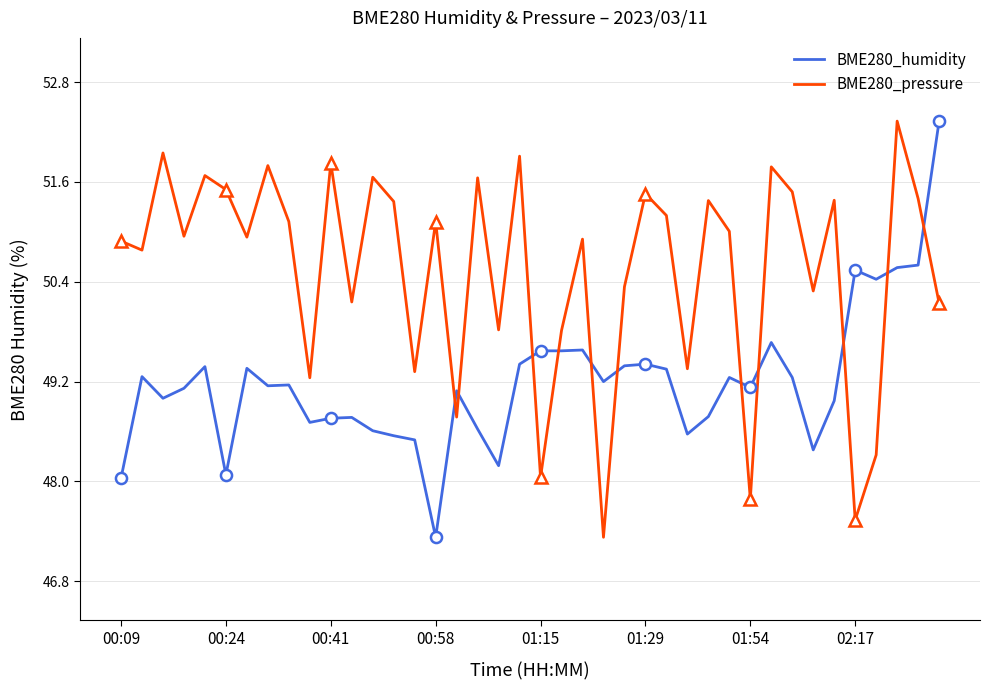

Is it true that BME280_humidity equals 48.7 at 9?

True